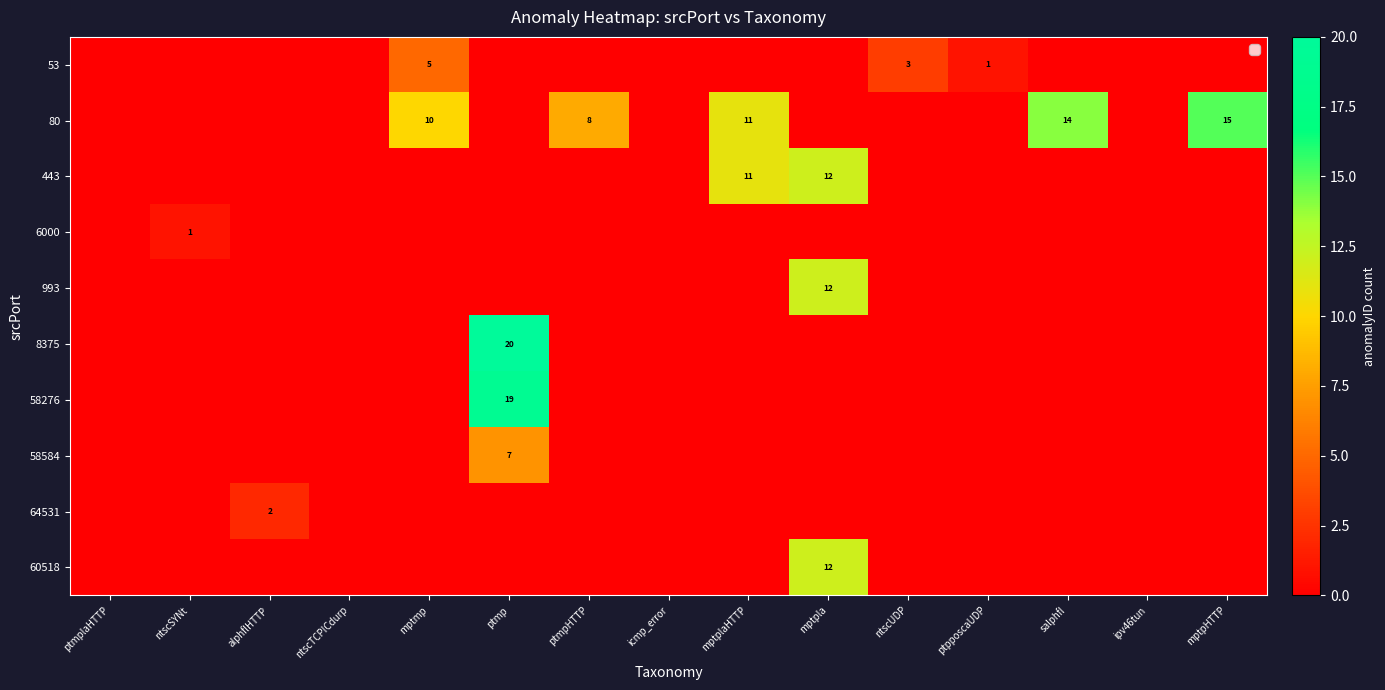

The 8375 series shows 34 at ptmp. True or false?

False